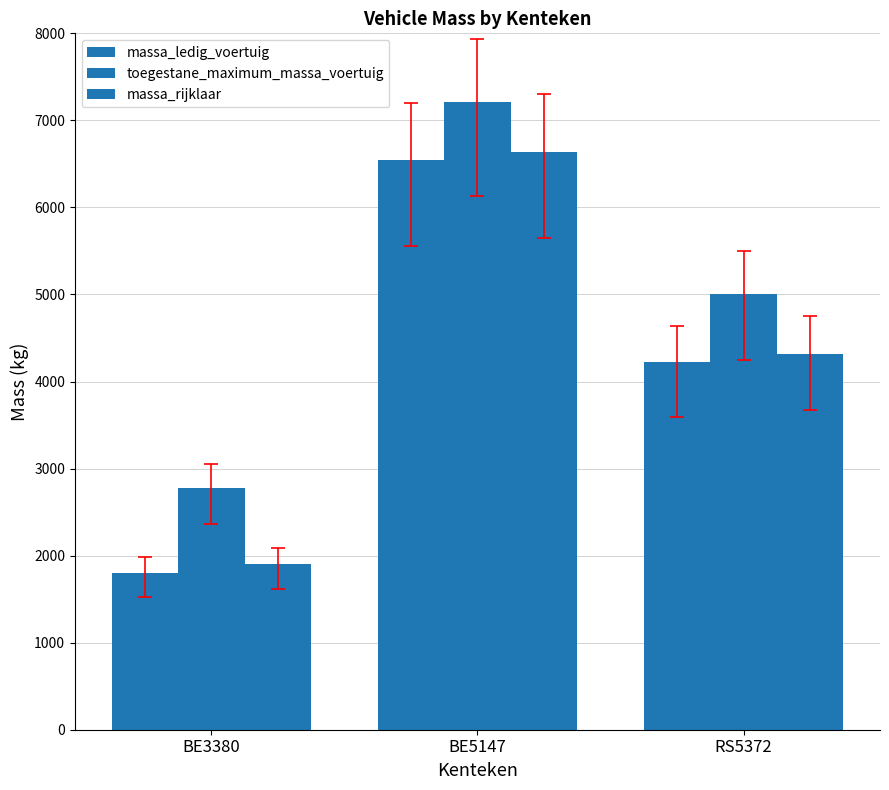

At which category is the sum across all series the highest?

BE5147